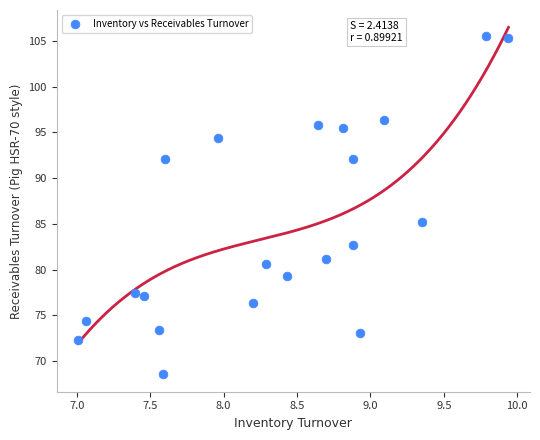

What is the range of X values (max minus min)?

2.9